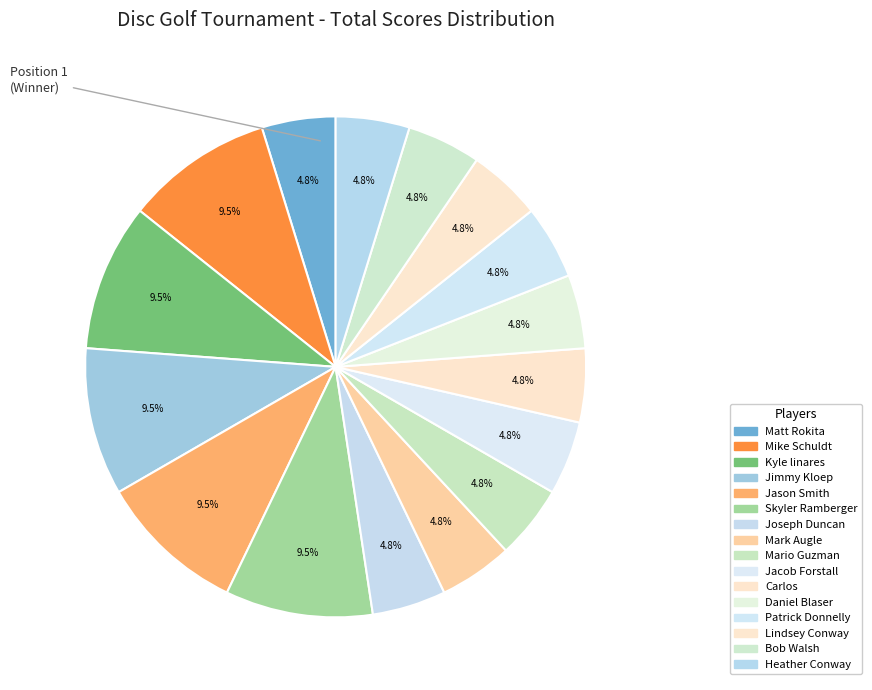

How many slices are in this pie chart?

16